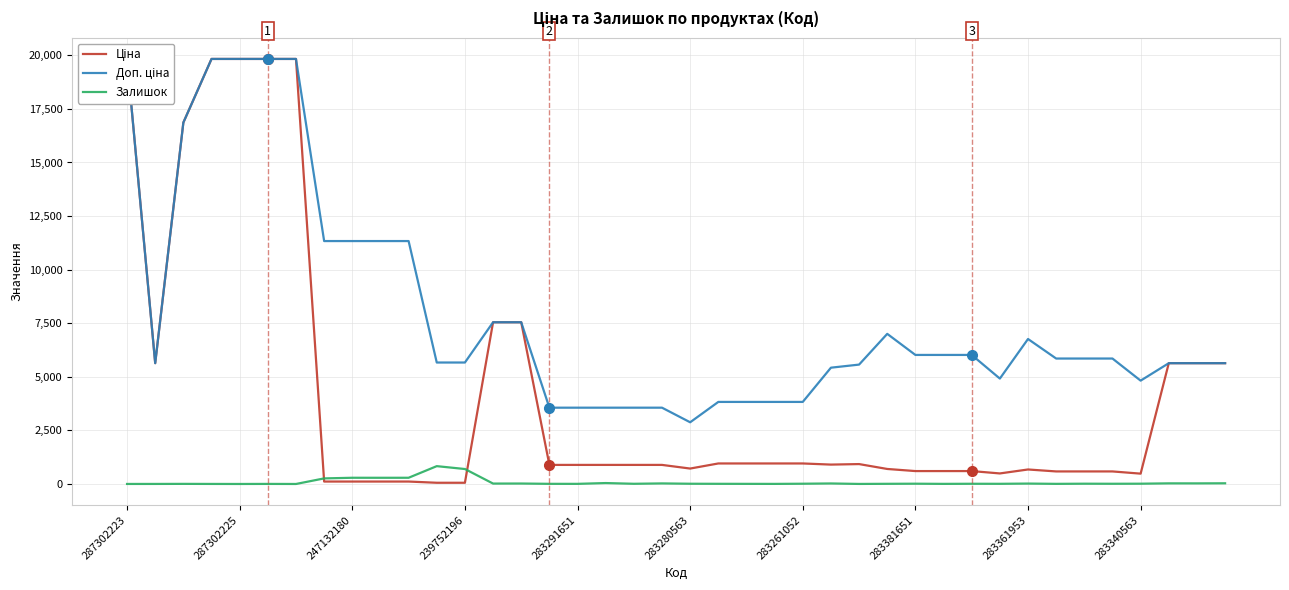

Between 11 and 14, which series saw the biggest shift?

Ціна